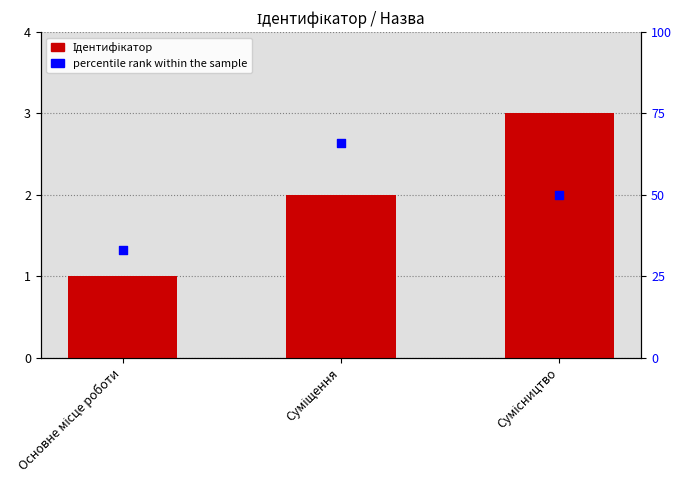

Which series has the largest total across all categories?

percentile rank within the sample